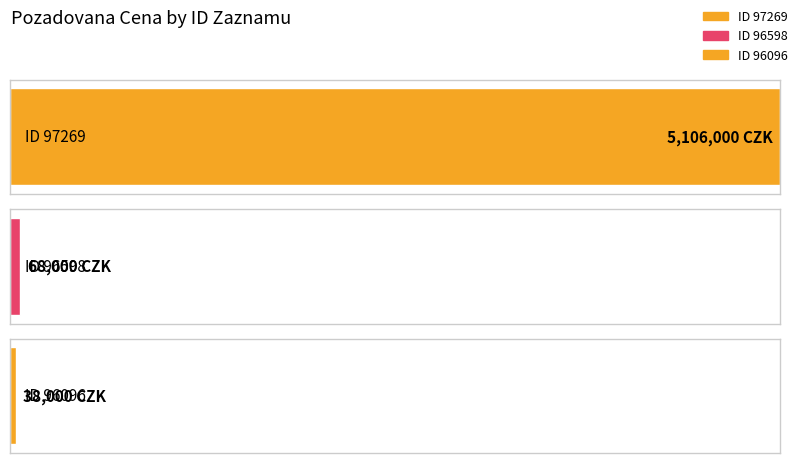

Where does the data first go above 68000?

97269